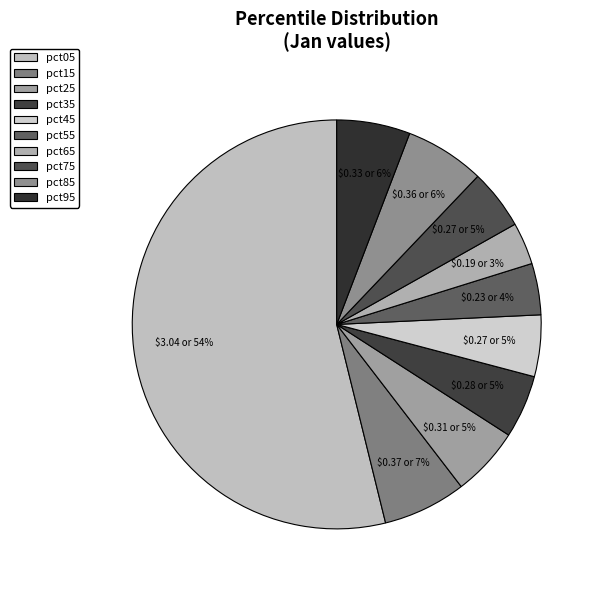

Count the number of slices in the pie.

10